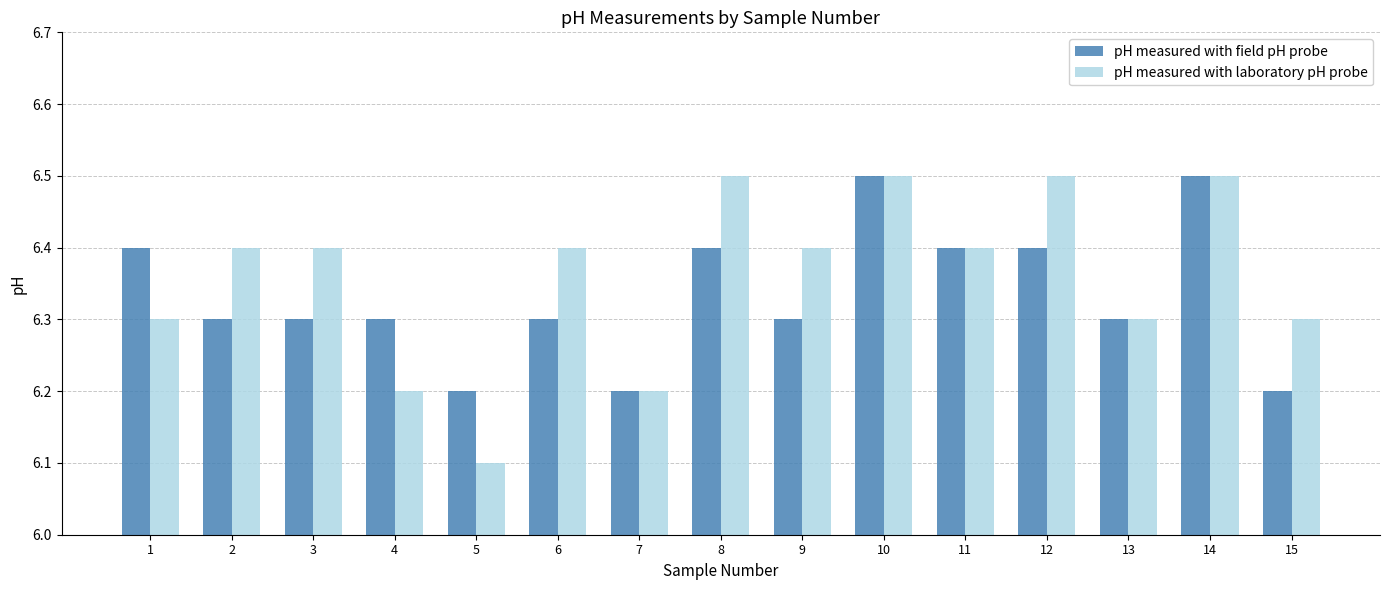

Rank the series by their average value, from highest to lowest.

pH measured with laboratory pH probe, pH measured with field pH probe